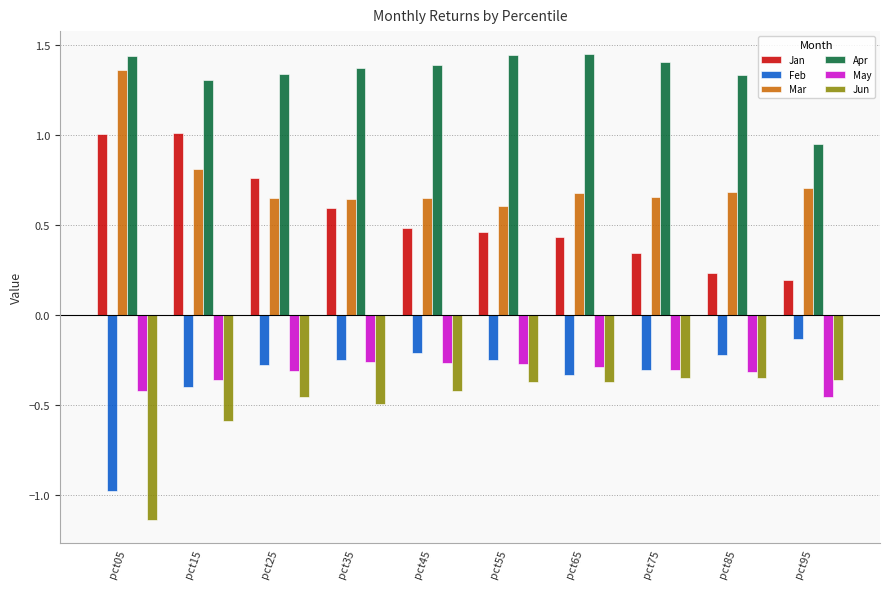

What are all the series names shown in the legend?

Jan, Feb, Mar, Apr, May, Jun